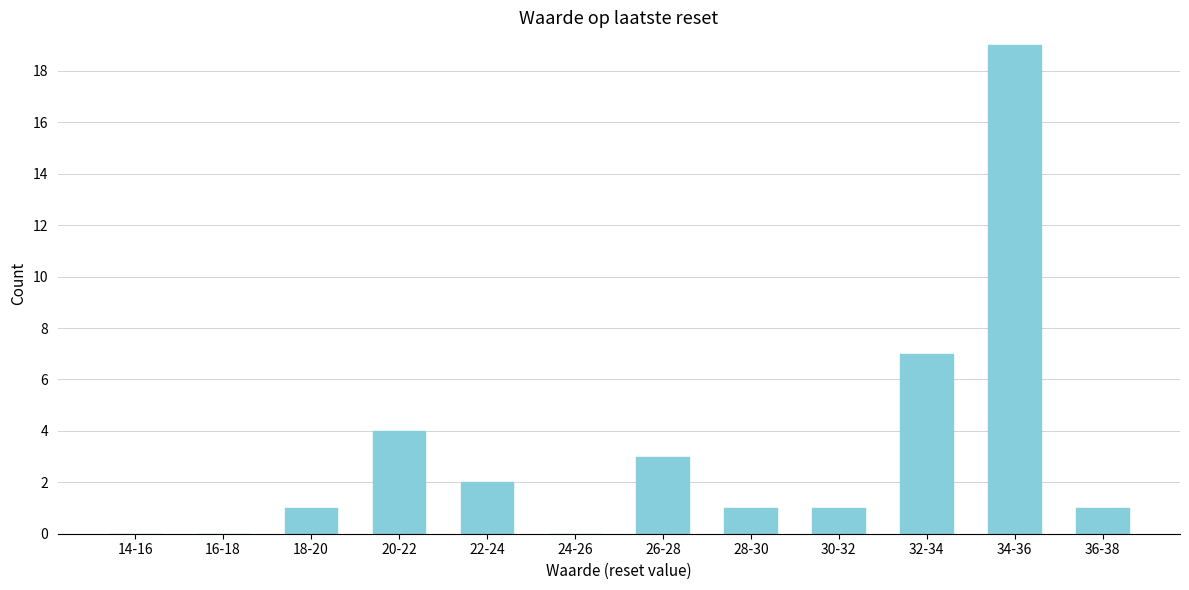

Reading right to left, list all the values displayed in this chart.

36-38=1	34-36=19	32-34=7	30-32=1	28-30=1	26-28=3	24-26=0	22-24=2	20-22=4	18-20=1	16-18=0	14-16=0